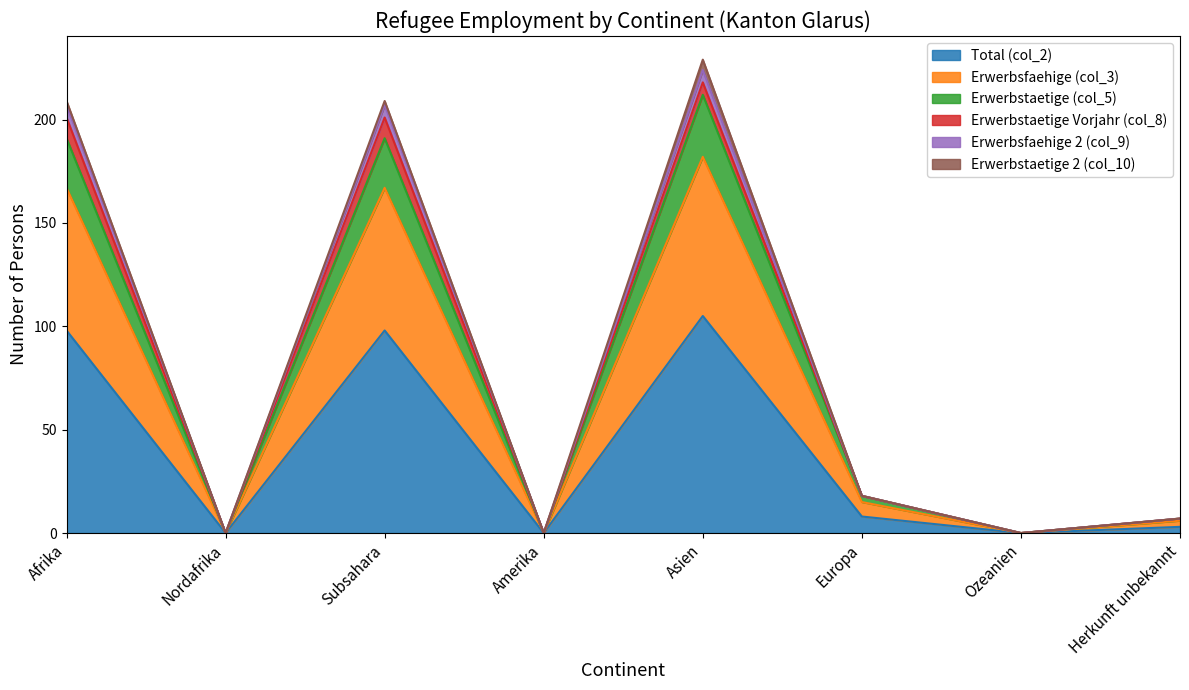

Does the chart display data point markers on the line(s)?

No